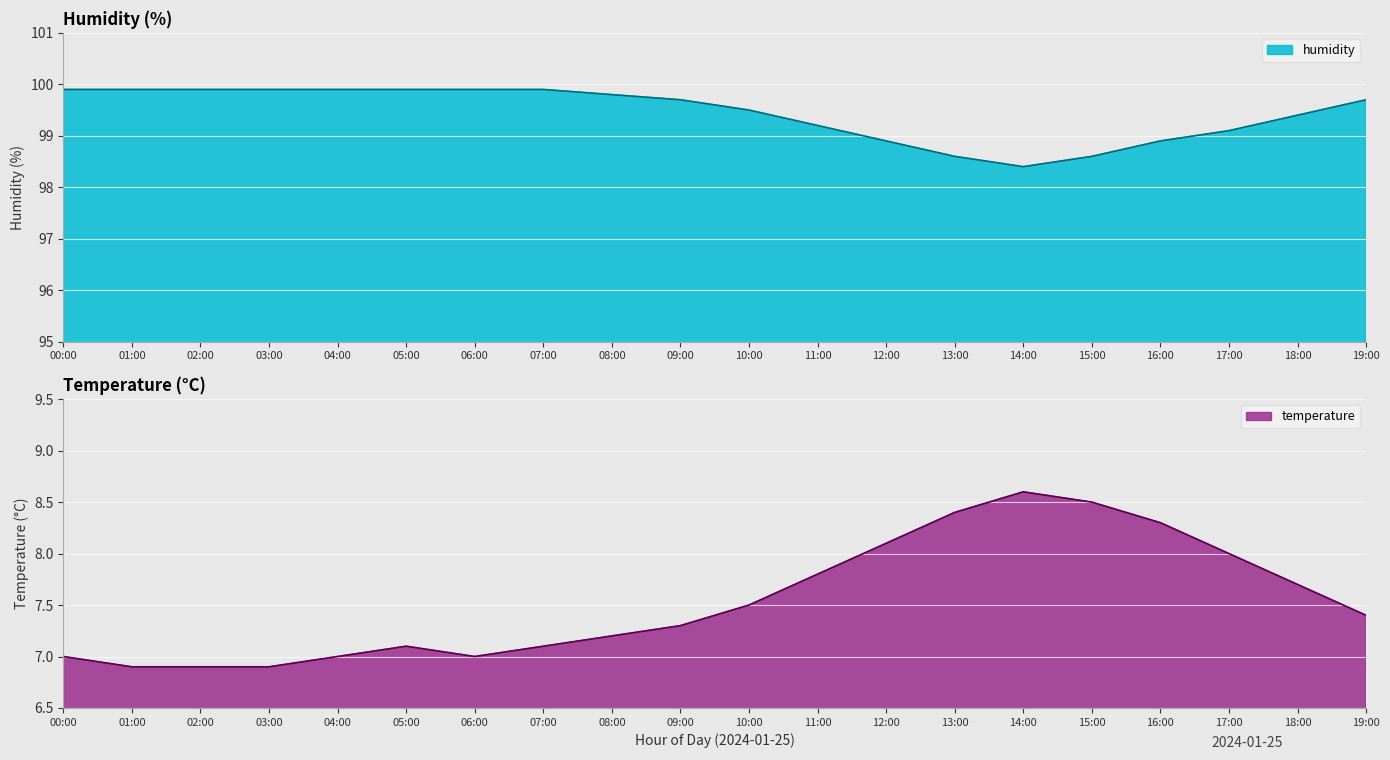

True or false: humidity has more than 0 interior local peaks.

False